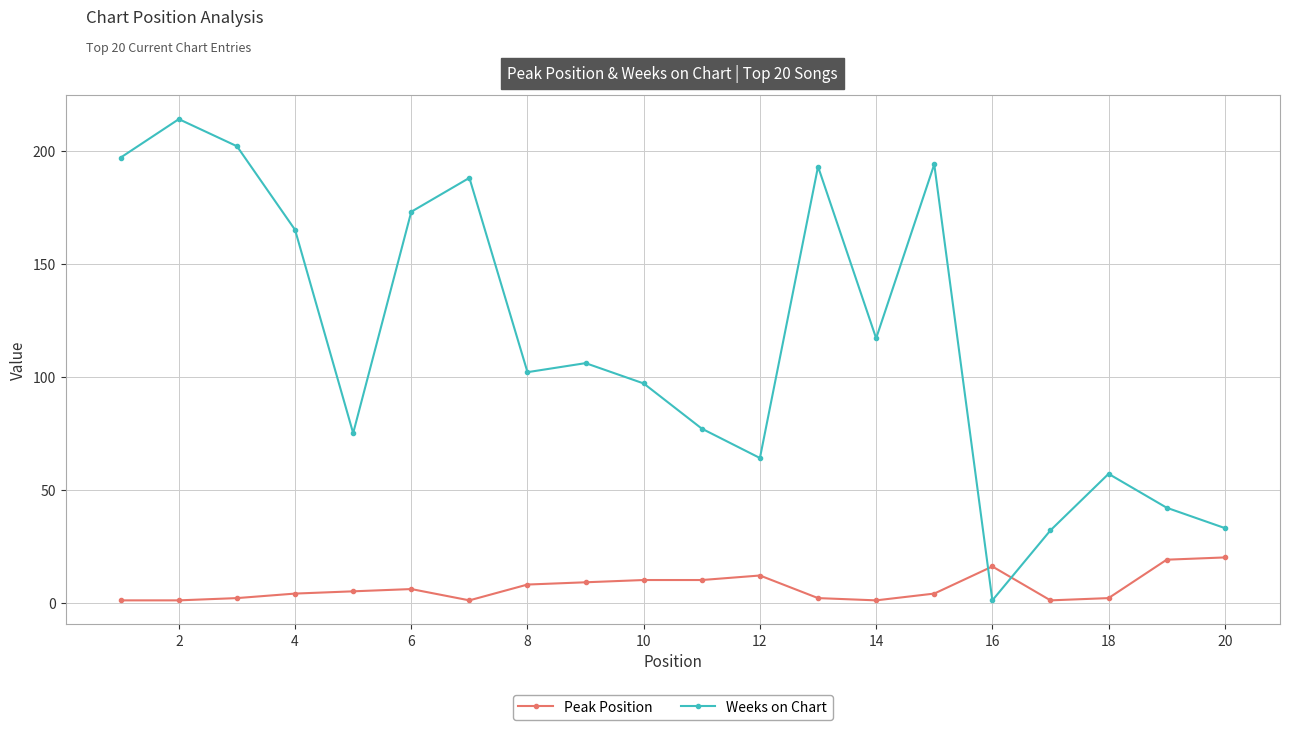

List the series in order of their overall mean, highest first.

Weeks on Chart, Peak Position